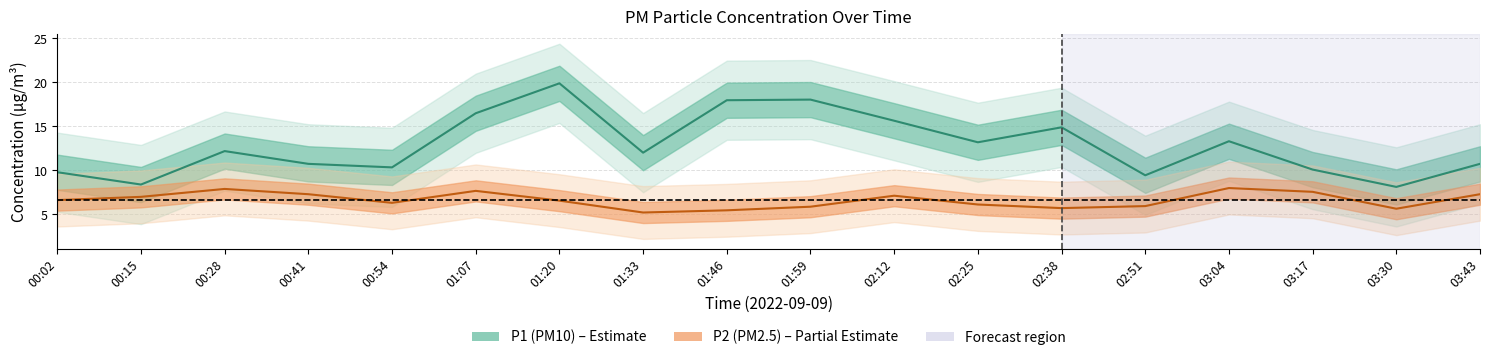

True or false: P2 (PM2.5) and P1 (PM10) cross at least once.

False